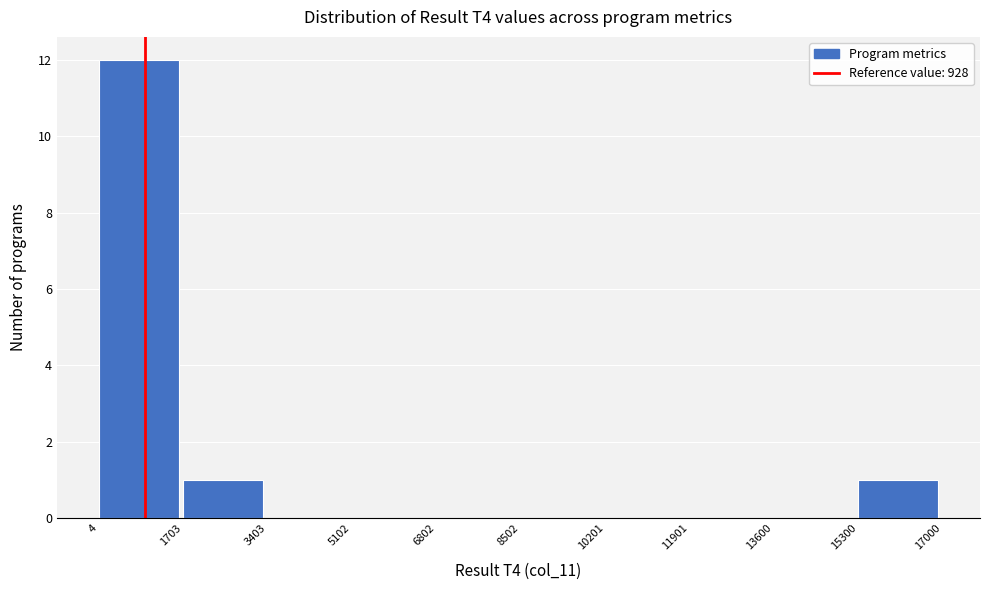

Reading left to right, transcribe this chart: for each bar, give the range it covers on the x-axis and its height. The values are not printed on the chart, so give them approximately, as read against the axis.

4 to 1703: 12
1703 to 3403: 1
3403 to 5102: 0
5102 to 6802: 0
6802 to 8502: 0
8502 to 10201: 0
10201 to 11901: 0
11901 to 13600: 0
13600 to 15300: 0
15300 to 17000: 1